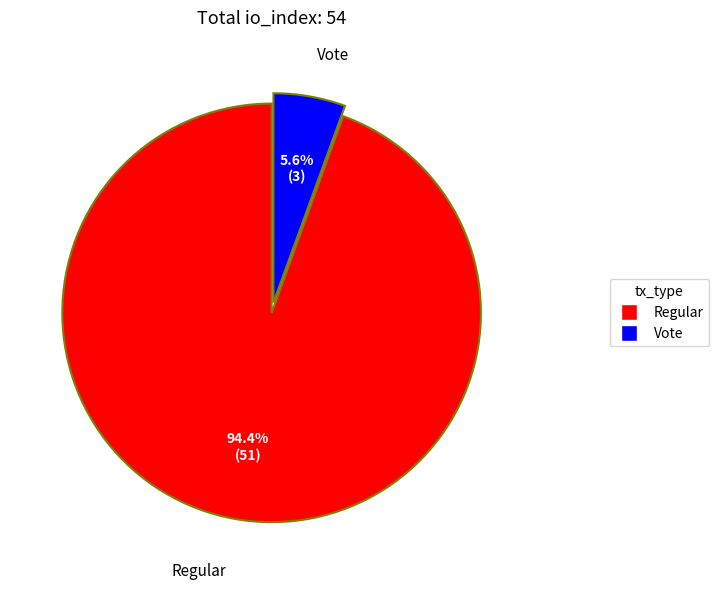

Rank the categories by value from highest to lowest.

Regular, Vote